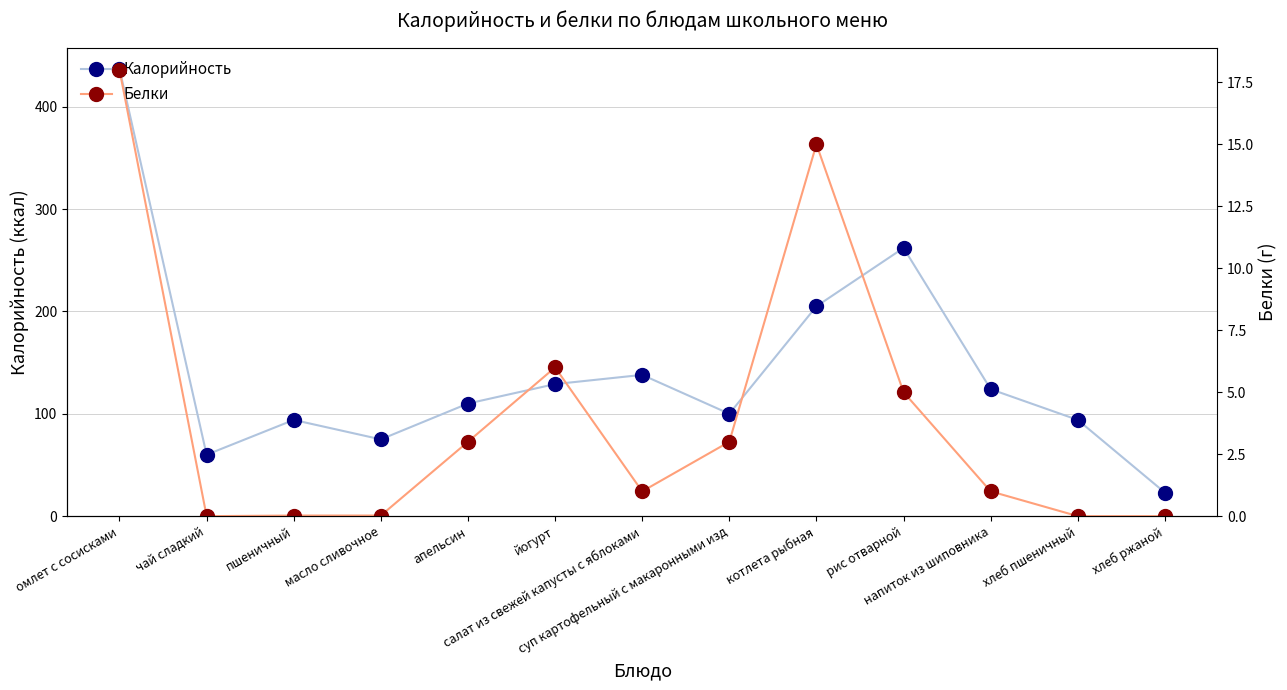

At which category does Калорийность reach its first local peak?

пшеничный